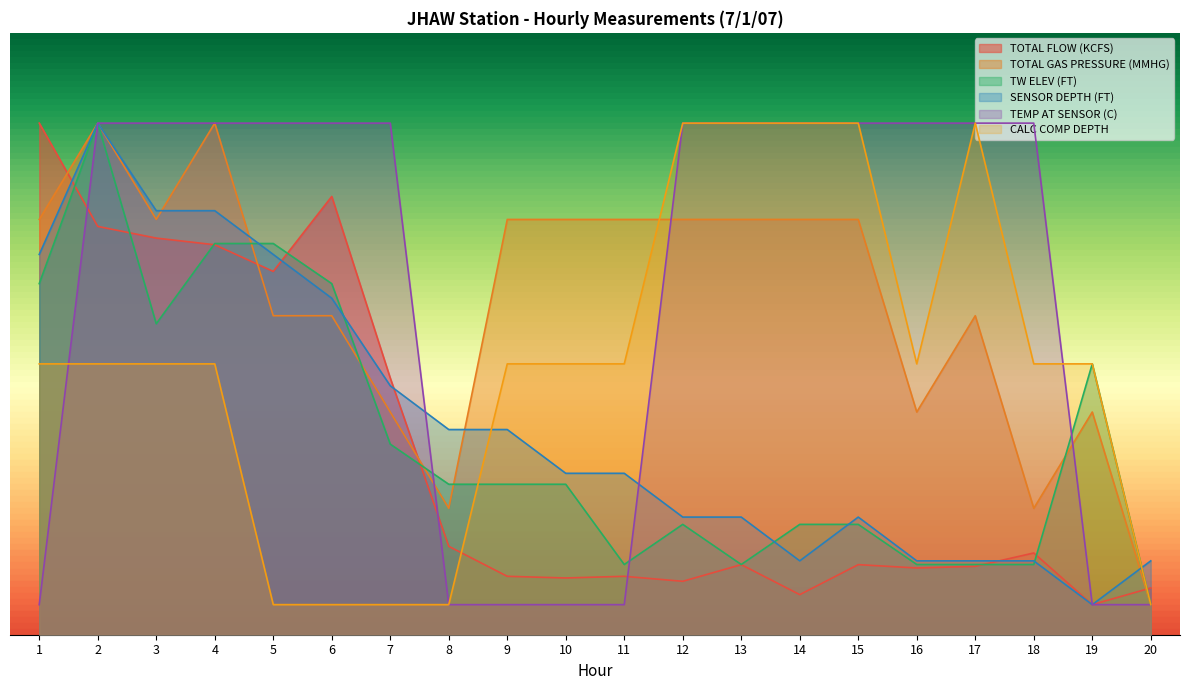

At 1, list the series in order from smallest to largest.

TEMP AT SENSOR (C), CALC COMP DEPTH, TW ELEV (FT), SENSOR DEPTH (FT), TOTAL GAS PRESSURE (MMHG), TOTAL FLOW (KCFS)